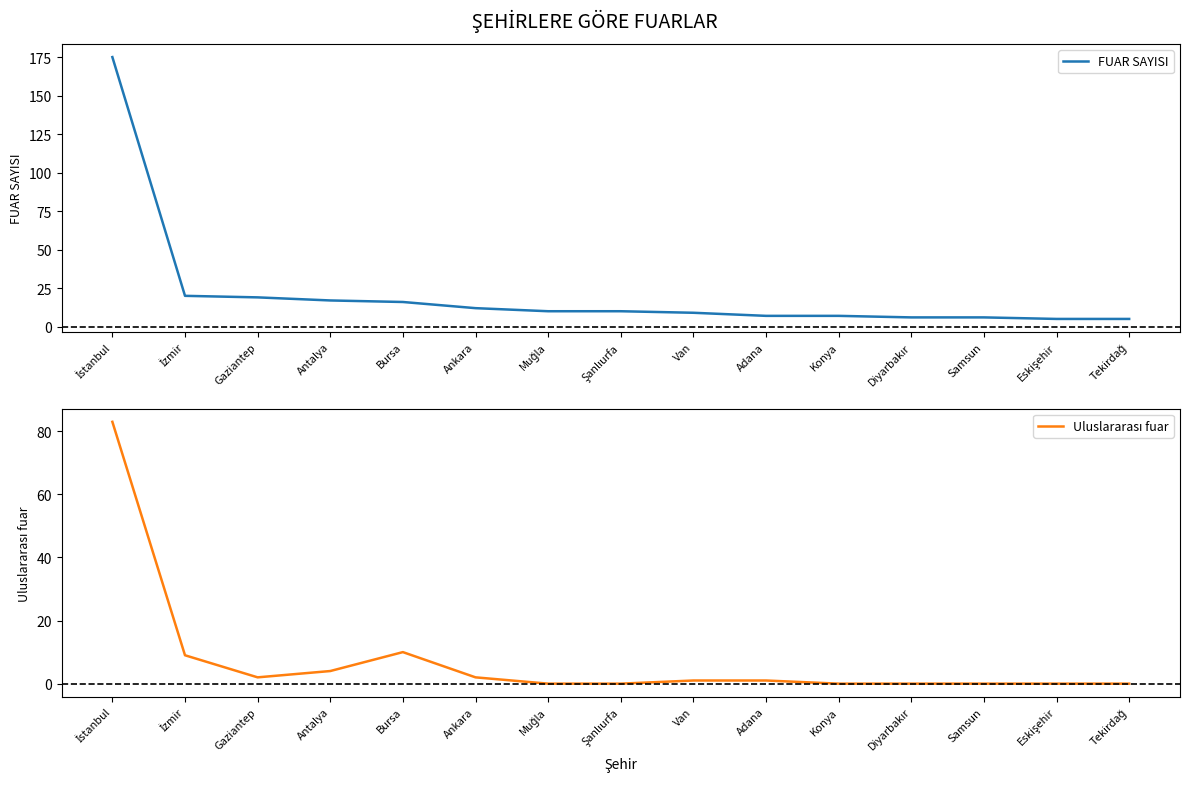

True or false: FUAR SAYISI and Uluslararası fuar cross at least once.

False